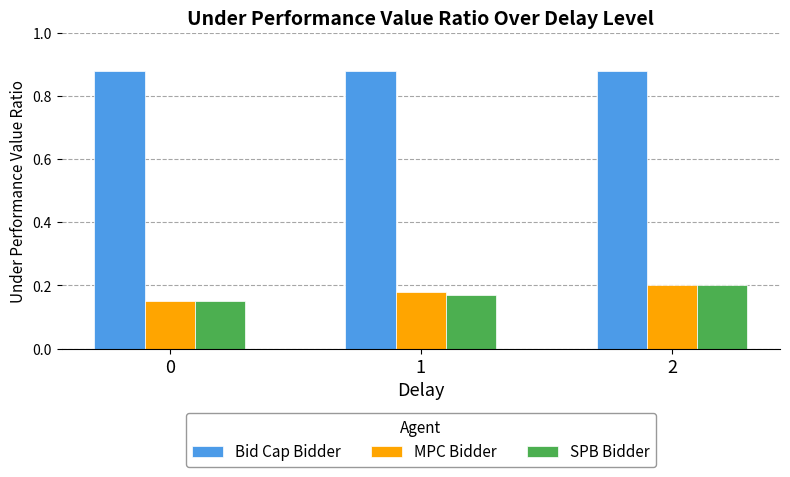

What is the sum of the MPC Bidder values at 2 and 1?

0.4